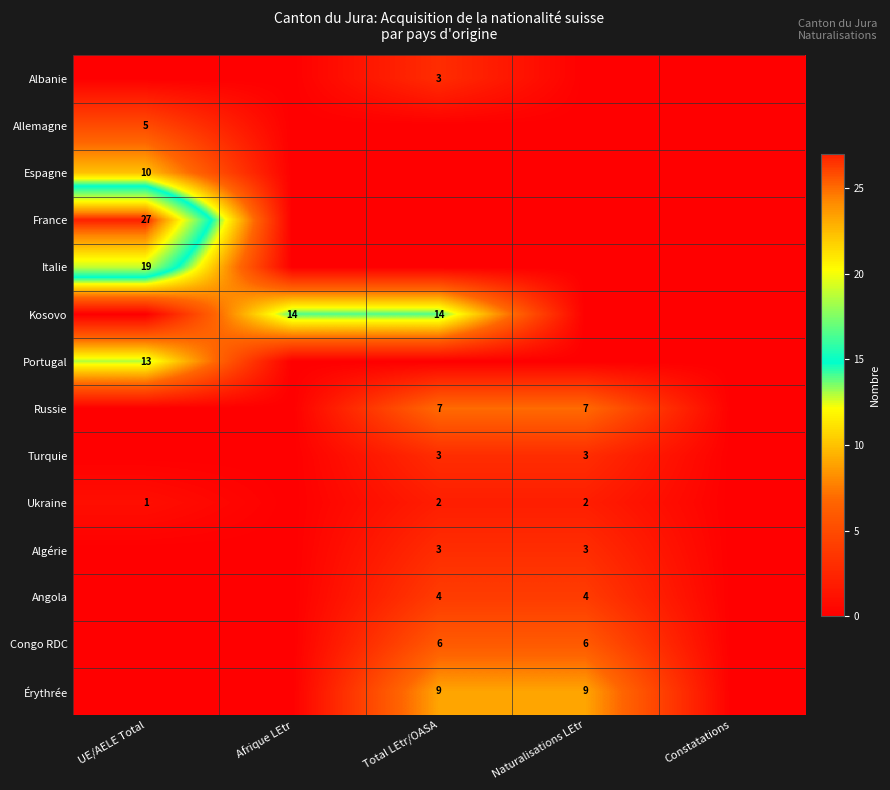

The value of Russie at Naturalisations LEtr is 10. True or false?

False